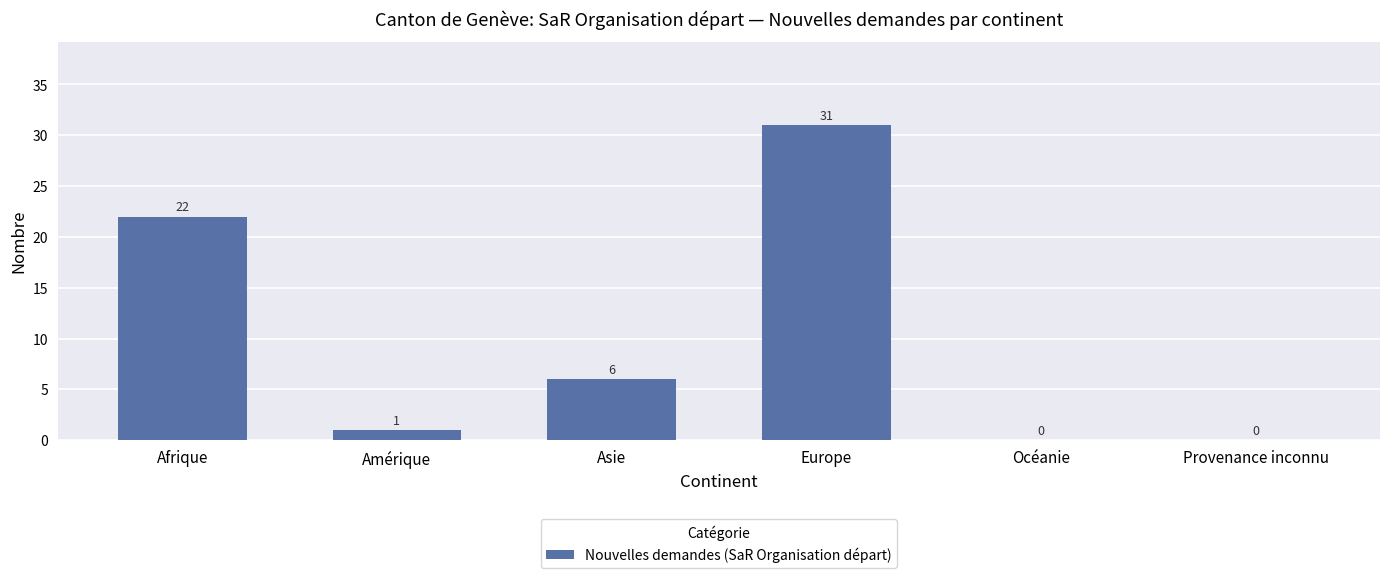

What is the sum of all values?

60